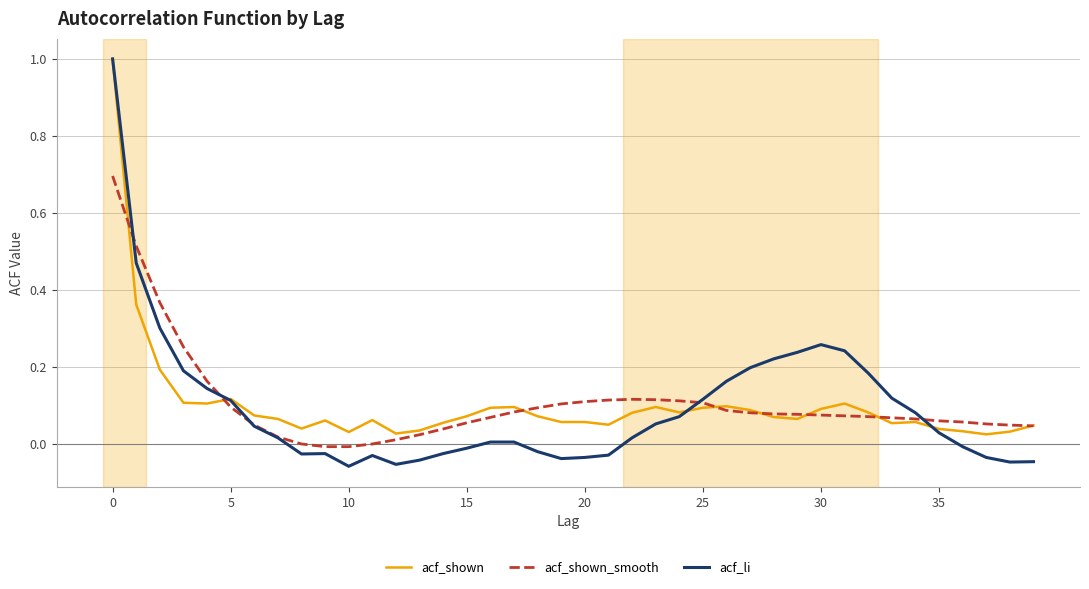

Which series has the widest spread of values?

acf_li